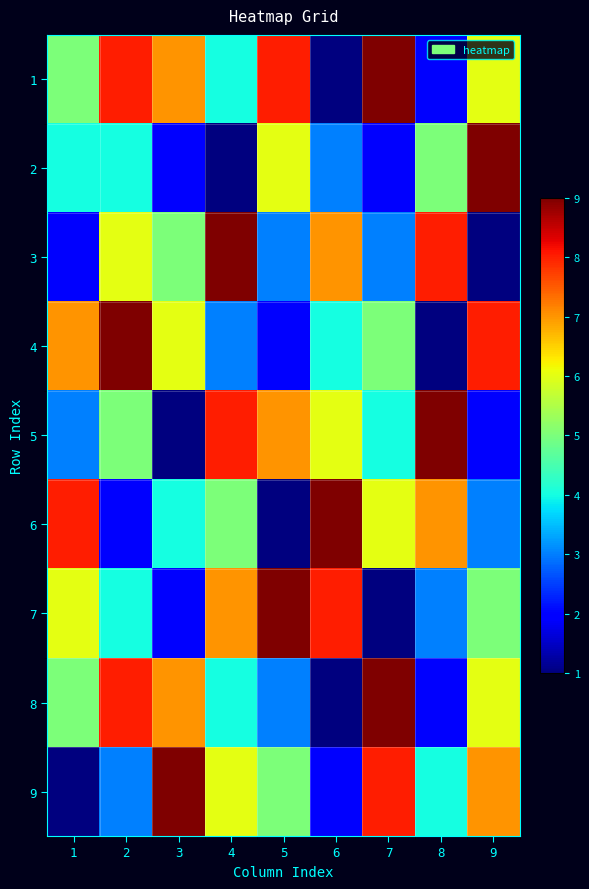

Reading left to right, extract all data points from this chart.

1: 1=5	2=8	3=7	4=4	5=8	6=1	7=9	8=2	9=6
2: 1=4	2=4	3=2	4=1	5=6	6=3	7=2	8=5	9=9
3: 1=2	2=6	3=5	4=9	5=3	6=7	7=3	8=8	9=1
4: 1=7	2=9	3=6	4=3	5=2	6=4	7=5	8=1	9=8
5: 1=3	2=5	3=1	4=8	5=7	6=6	7=4	8=9	9=2
6: 1=8	2=2	3=4	4=5	5=1	6=9	7=6	8=7	9=3
7: 1=6	2=4	3=2	4=7	5=9	6=8	7=1	8=3	9=5
8: 1=5	2=8	3=7	4=4	5=3	6=1	7=9	8=2	9=6
9: 1=1	2=3	3=9	4=6	5=5	6=2	7=8	8=4	9=7